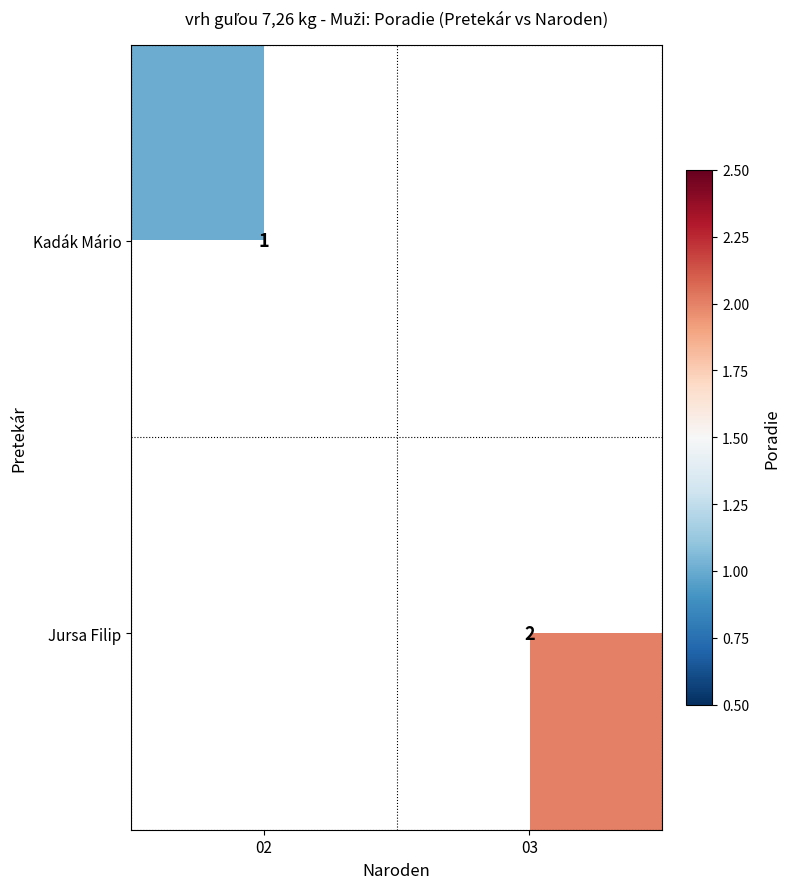

What is the maximum value shown in the chart?

2.0